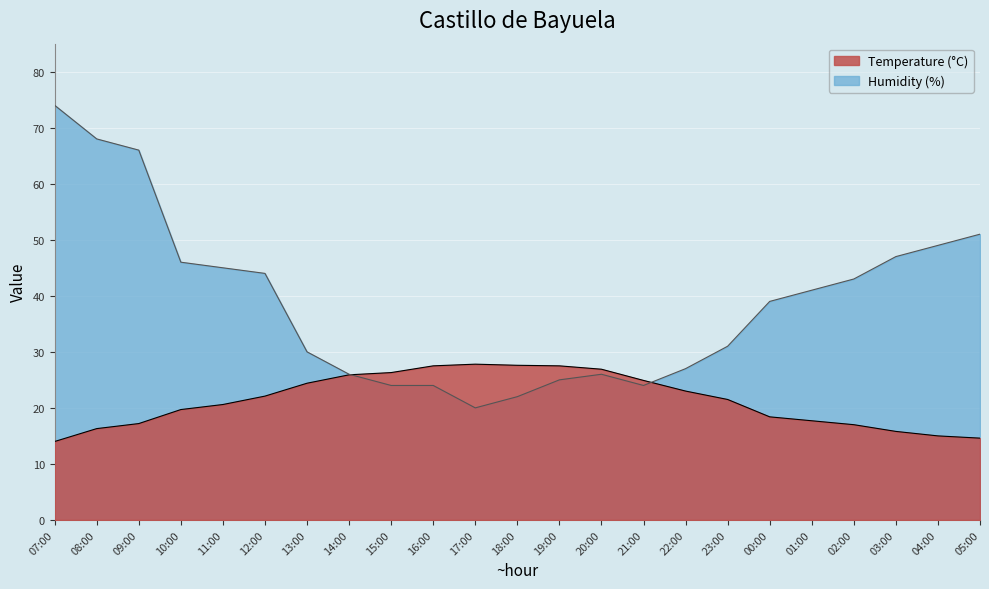

Rank the series by their maximum value, from highest to lowest.

Humidity (%), Temperature (°C)